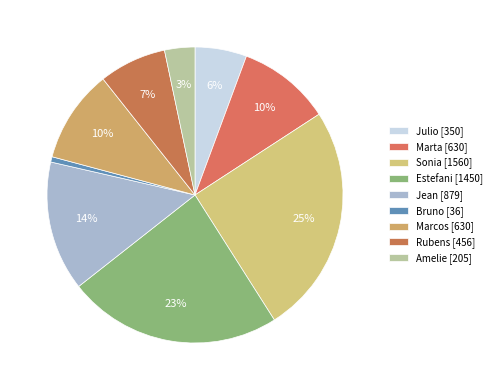

What percentage do Bruno and Marta together represent?

10.7%